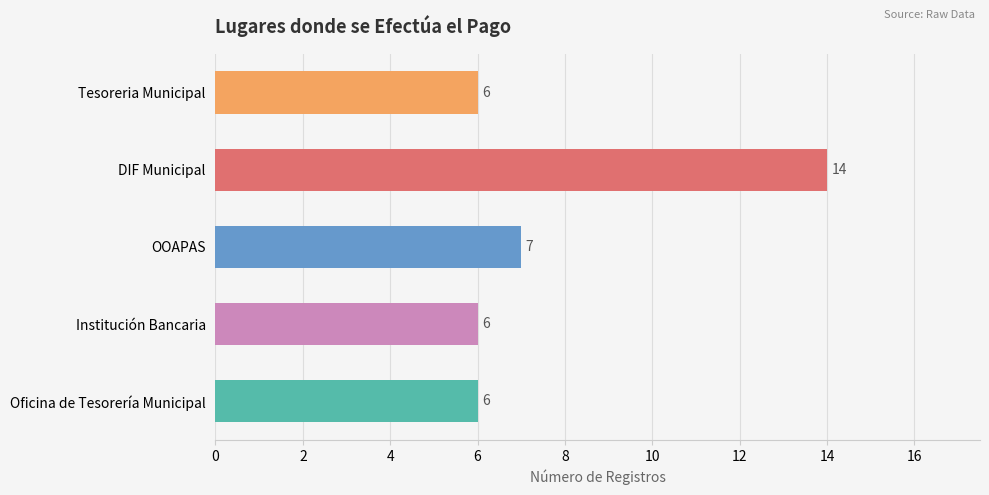

What position from the left is INSTITUCION BANCARIA?

4